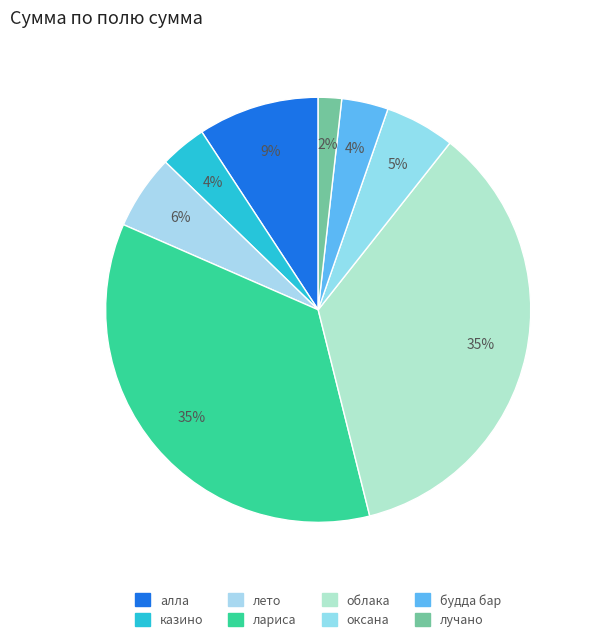

Is there a majority slice in this chart?

No